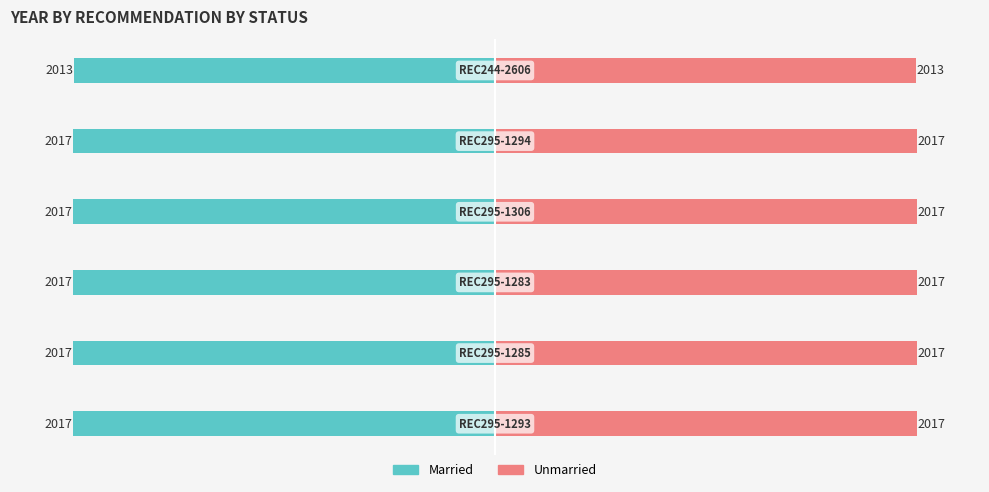

What are all the series names shown in the legend?

Married, Unmarried